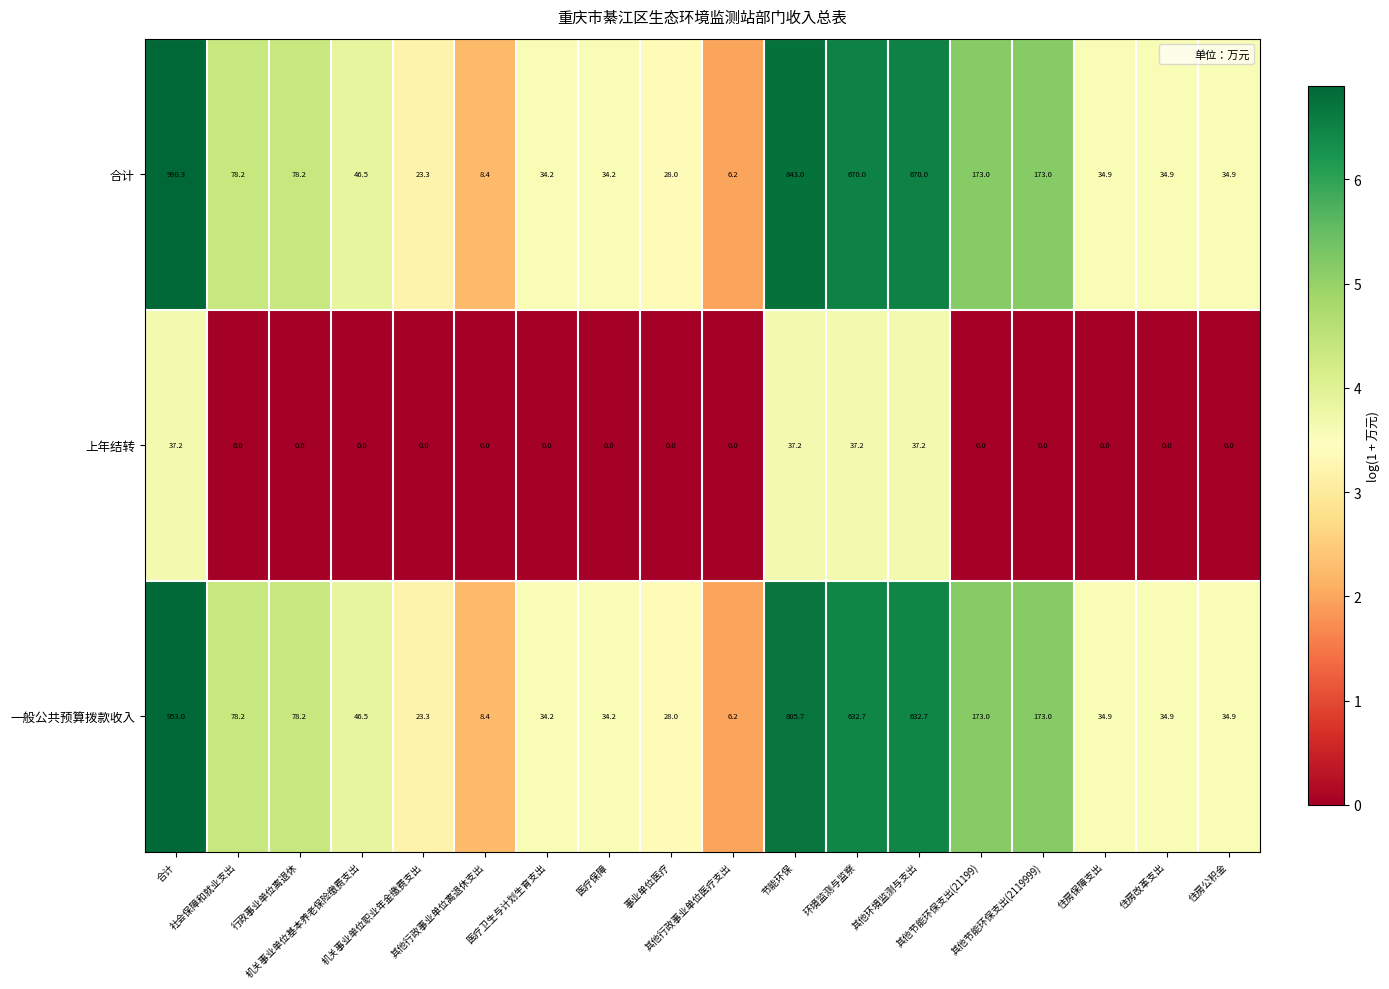

At how many categories does at least one series exceed 430?

4